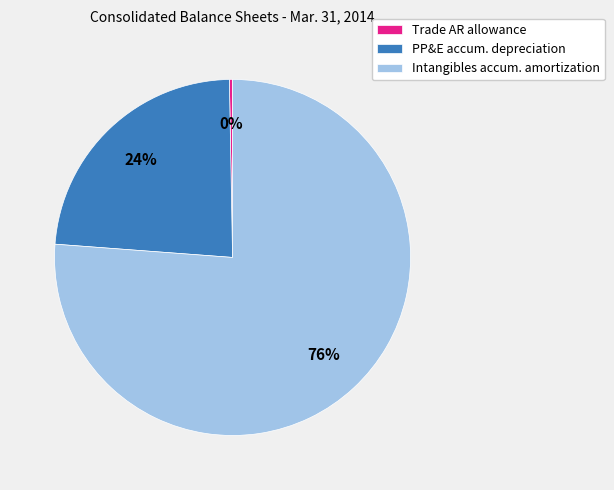

Combined, do PP&E accum. depreciation and Trade AR allowance account for over 50%?

No